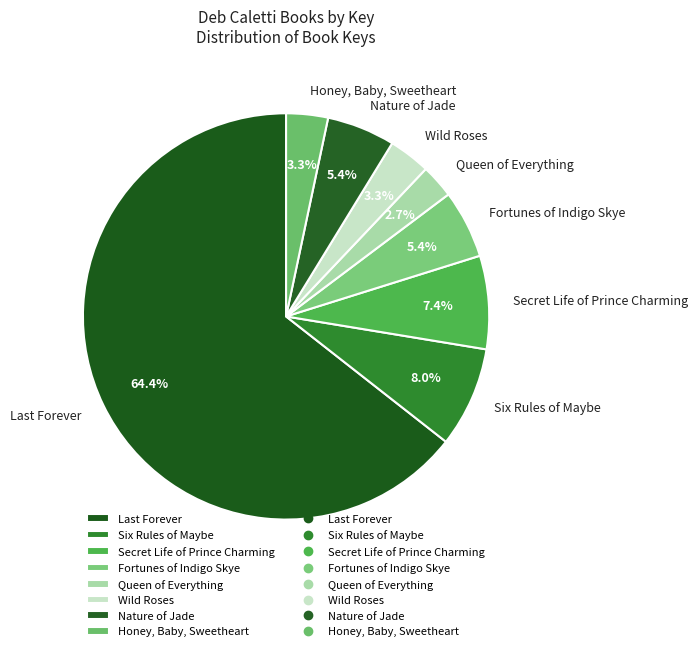

To the nearest percent, what is the average slice percentage?

12%